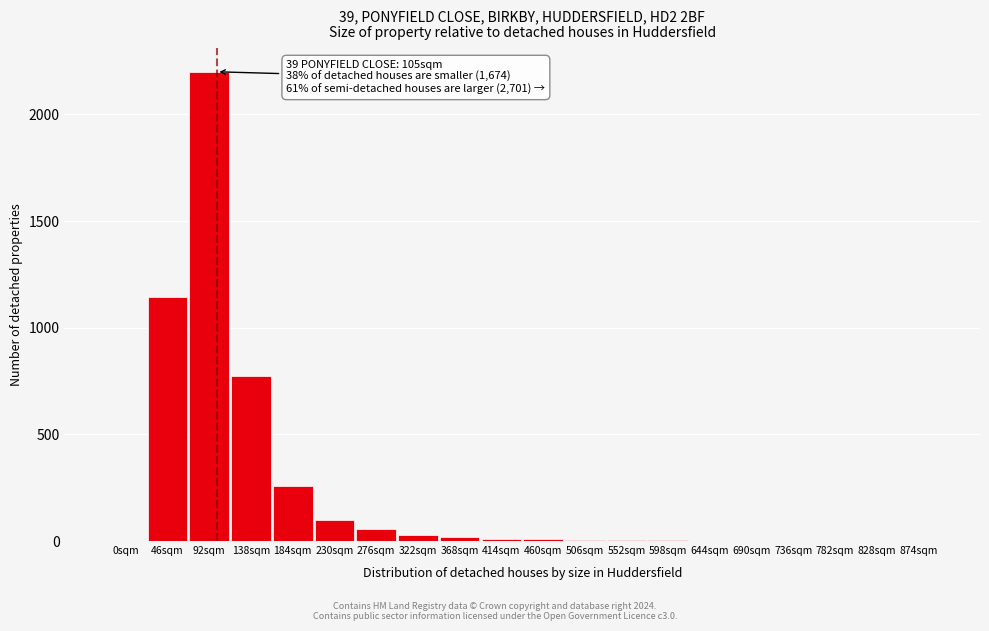

Approximately how many times larger is the value at 276sqm compared to 230sqm?

0.6